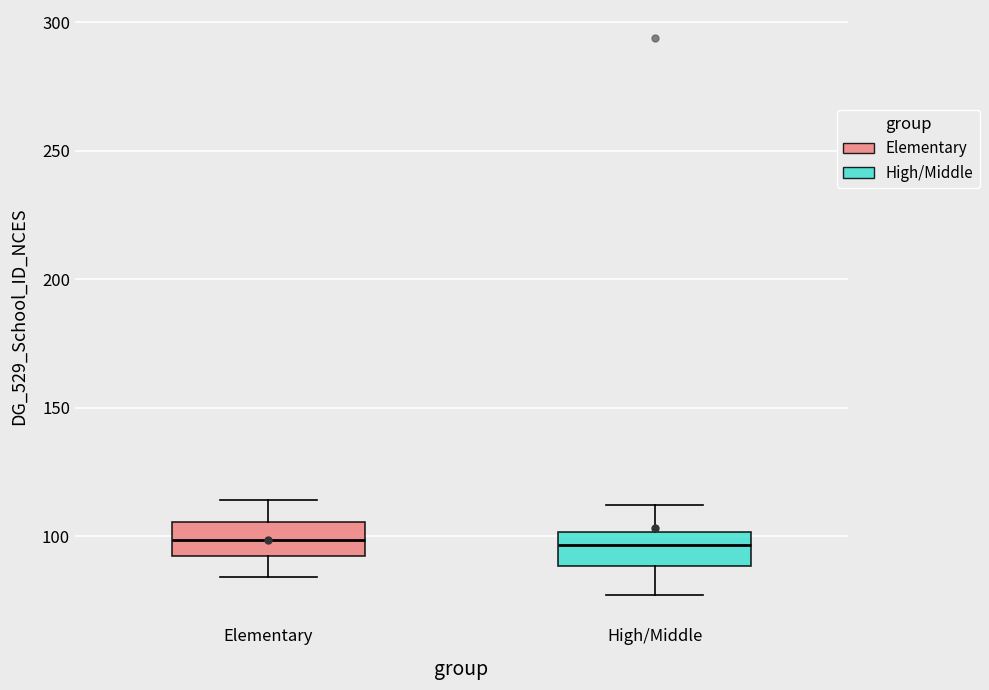

Reading left to right, read every box against the y-axis: the position of its median line, the range the box covers, and the ends of its whiskers. The values are not printed on the chart, so give them approximately, as read against the axis.

Elementary: median 100, box 95 to 105, whiskers 85 to 115
High/Middle: median 95, box 90 to 100, whiskers 75 to 110